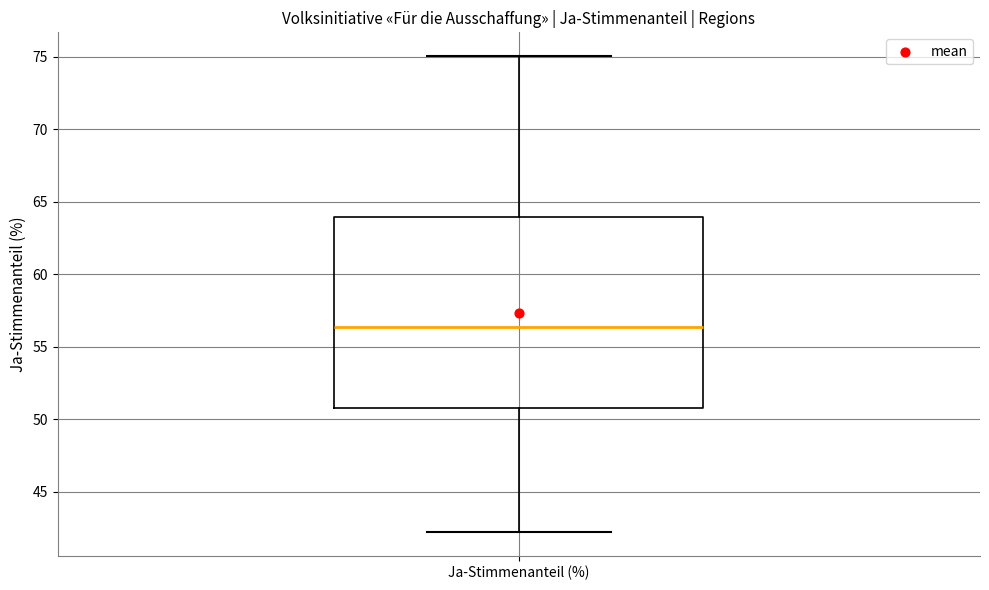

Read this box plot against the y-axis: the position of the median line, the range covered by the box, and the ends of both whiskers. The values are not printed on the chart, so give them approximately, as read against the axis.

median 56.5, box 51.0 to 64.0, whiskers 42.0 to 75.0